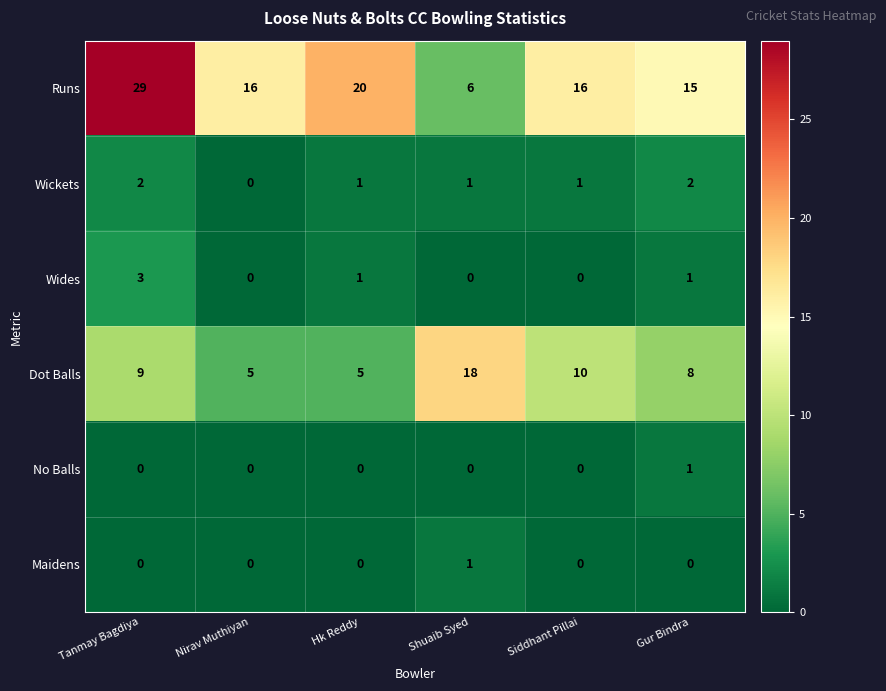

At which label does Wickets first exceed 1?

Tanmay Bagdiya